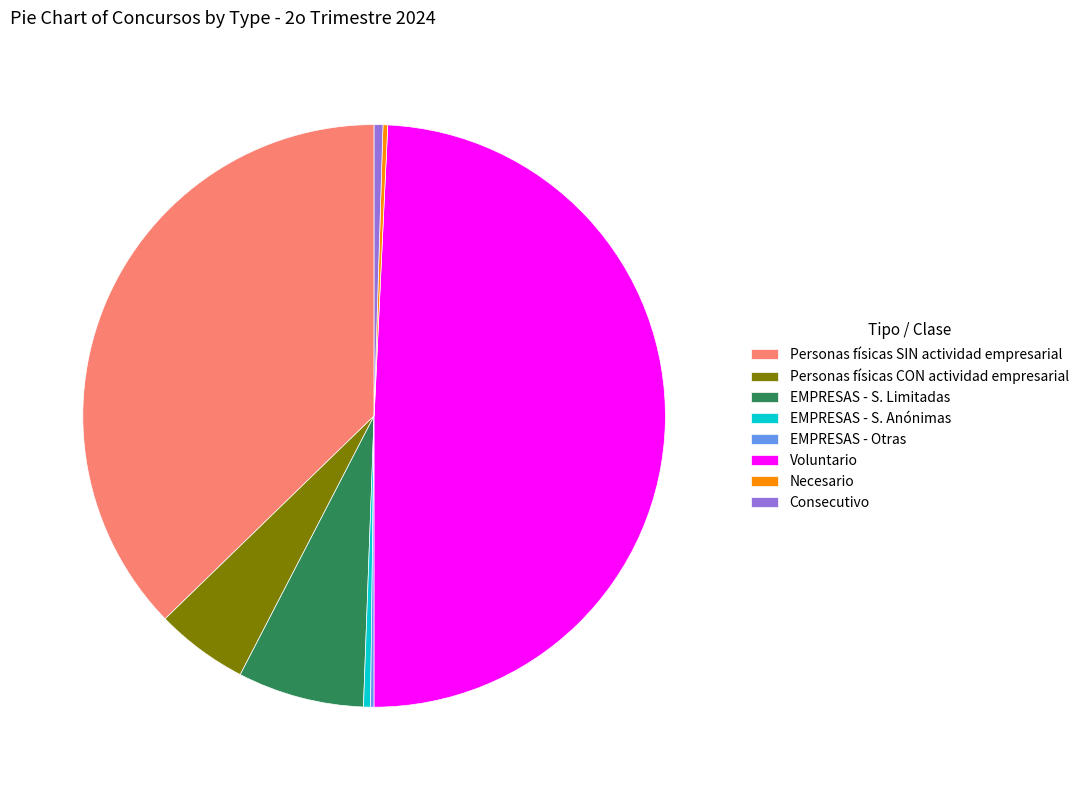

Does EMPRESAS - S. Anónimas represent more than half of the total?

No